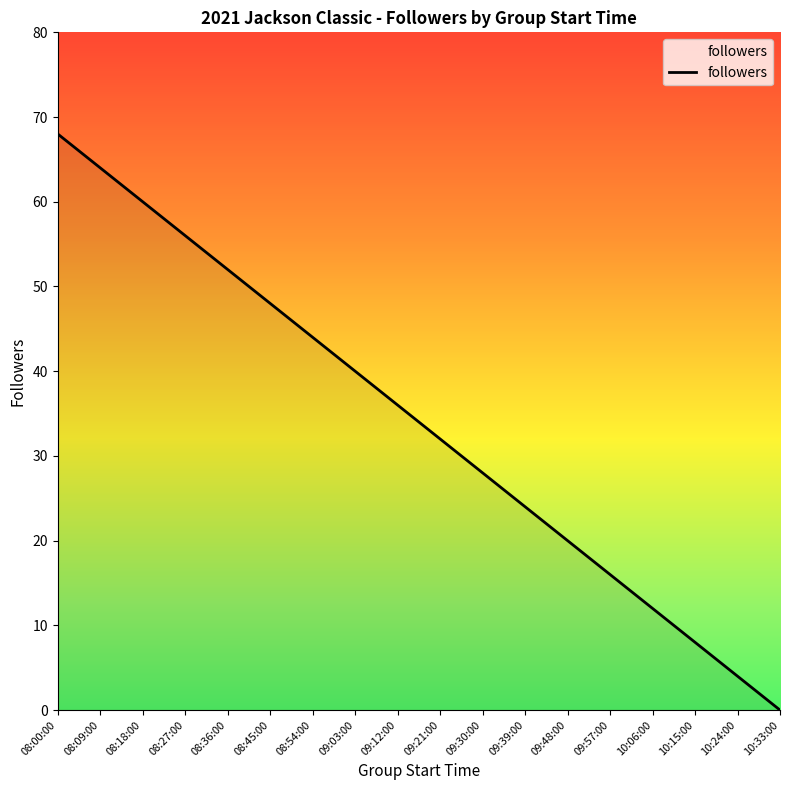

List the labels in order of value, largest first.

08:00:00, 08:09:00, 08:18:00, 08:27:00, 08:36:00, 08:45:00, 08:54:00, 09:03:00, 09:12:00, 09:21:00, 09:30:00, 09:39:00, 09:48:00, 09:57:00, 10:06:00, 10:15:00, 10:24:00, 10:33:00